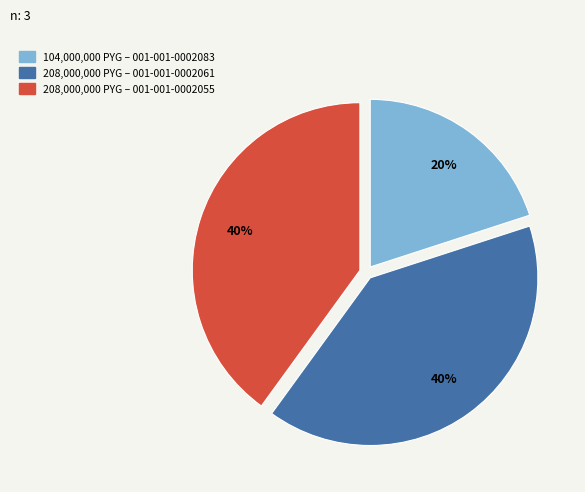

Is the sum of 208,000,000 PYG – 001-001-0002061 and 104,000,000 PYG – 001-001-0002083 greater than half?

Yes